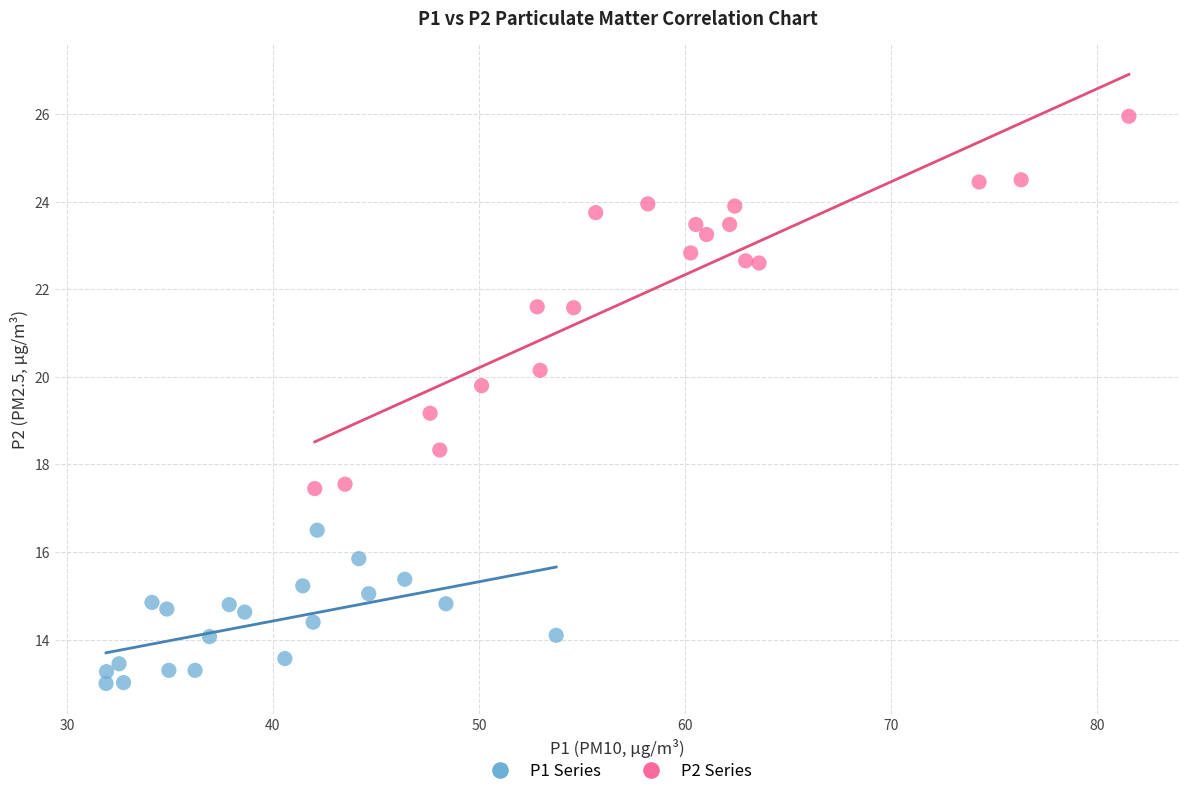

Which series has the widest spread of Y values?

P2 Series